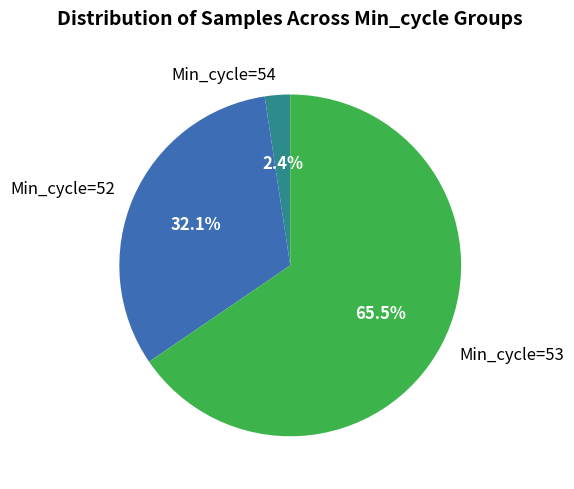

Which slice is the largest?

Min_cycle=53